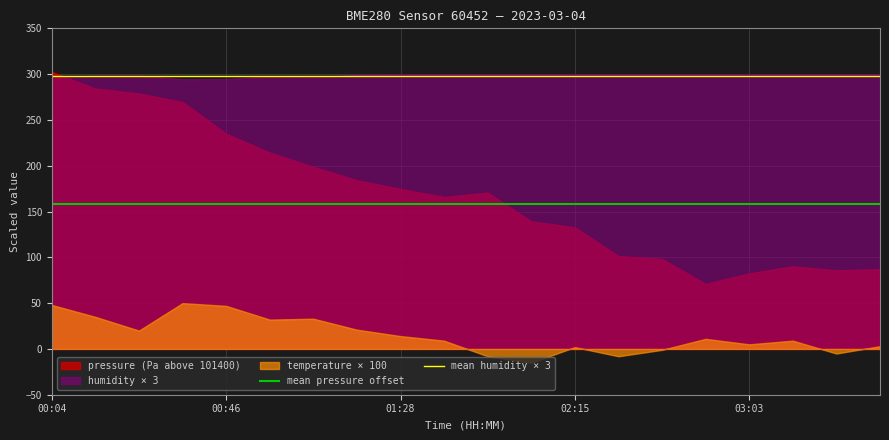

Where is mean pressure offset nearest to the value 158?

00:04